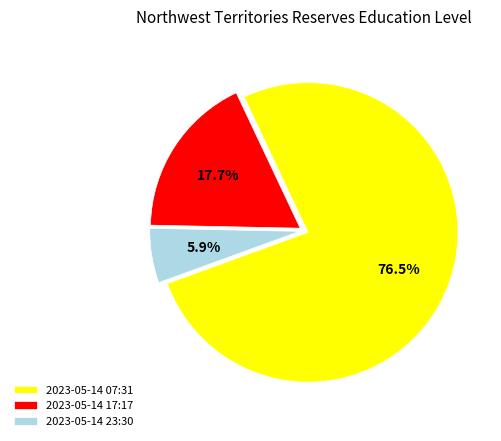

To the nearest percent, what is the average slice percentage?

33%